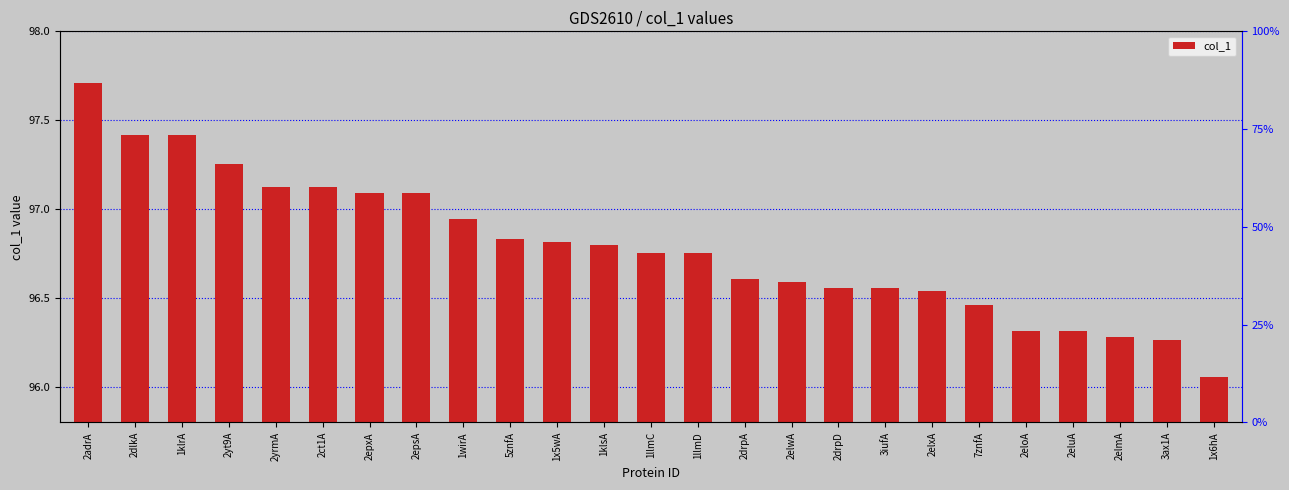

Which category has the lowest value across all series?

1x6hA